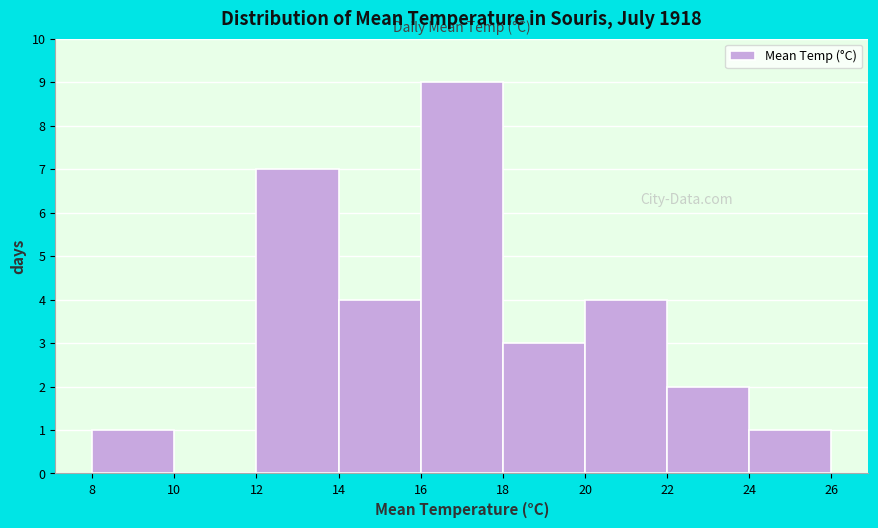

Reading left to right, transcribe this chart: for each bar, give the range it covers on the x-axis and its height. The values are not printed on the chart, so give them approximately, as read against the axis.

8 to 10: 1
10 to 12: 0
12 to 14: 7
14 to 16: 4
16 to 18: 9
18 to 20: 3
20 to 22: 4
22 to 24: 2
24 to 26: 1